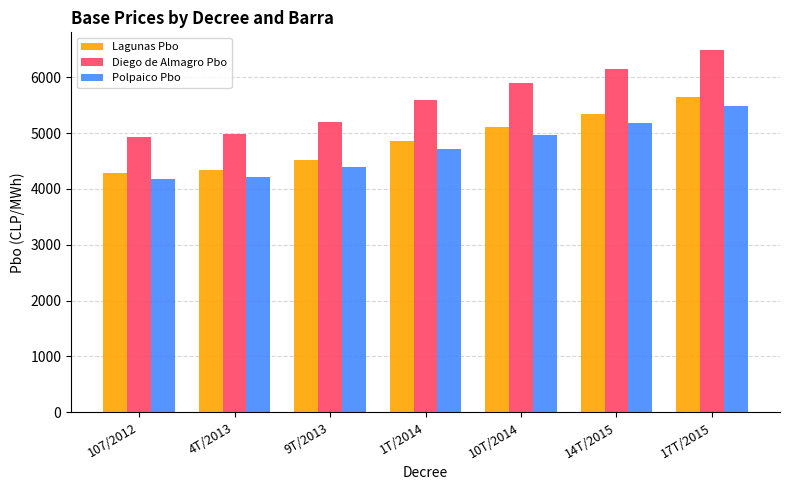

How many data points in Diego de Almagro Pbo are less than 5597?

3